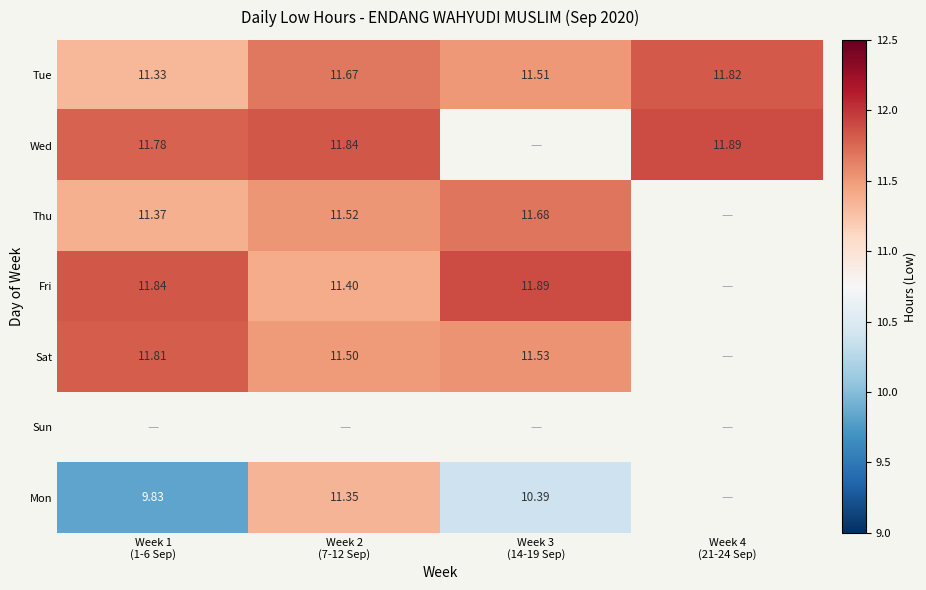

What value does the Tue series have at Week 2 (7-12 Sep)?

11.7